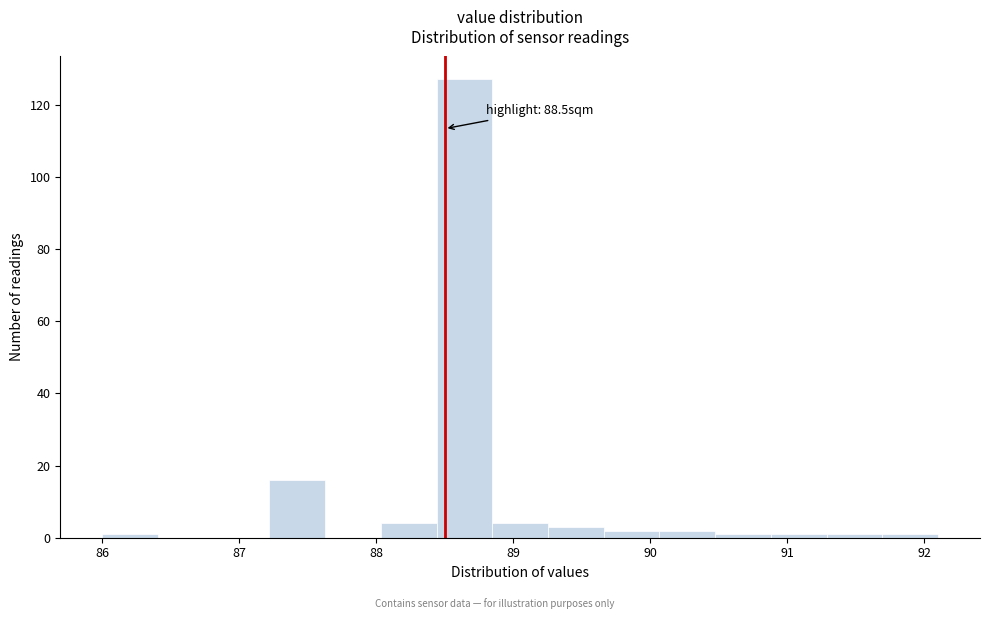

Which range on the x-axis has the tallest bar?

88.4 to 88.8